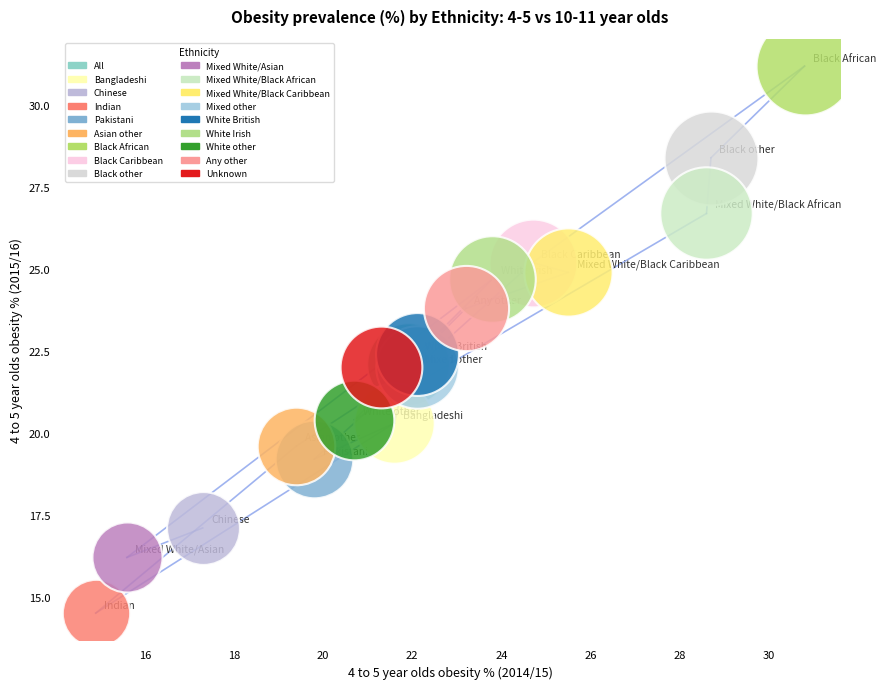

What are all the series names shown in the legend?

All, Bangladeshi, Chinese, Indian, Pakistani, Asian other, Black African, Black Caribbean, Black other, Mixed White/Asian, Mixed White/Black African, Mixed White/Black Caribbean, Mixed other, White British, White Irish, White other, Any other, Unknown